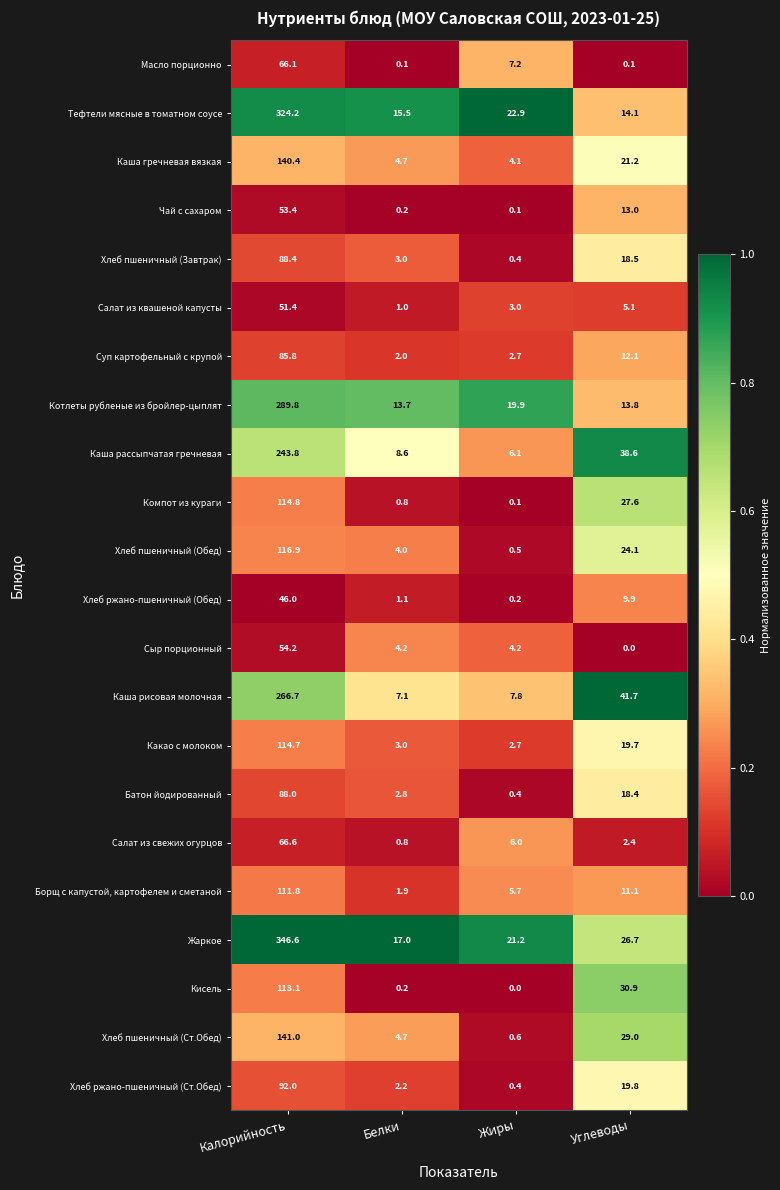

What is the sum of the Какао с молоком values at Калорийность and Белки?

117.7